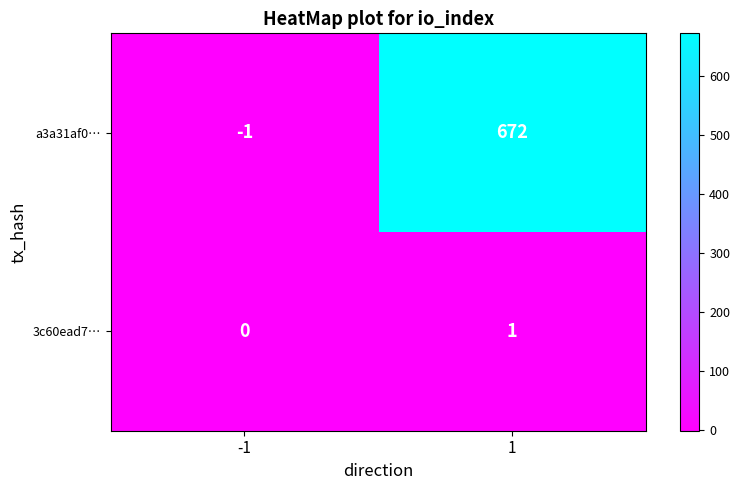

Reading left to right, extract all data points from this chart.

a3a31af0…: -1=-1	1=672
3c60ead7…: -1=0	1=1